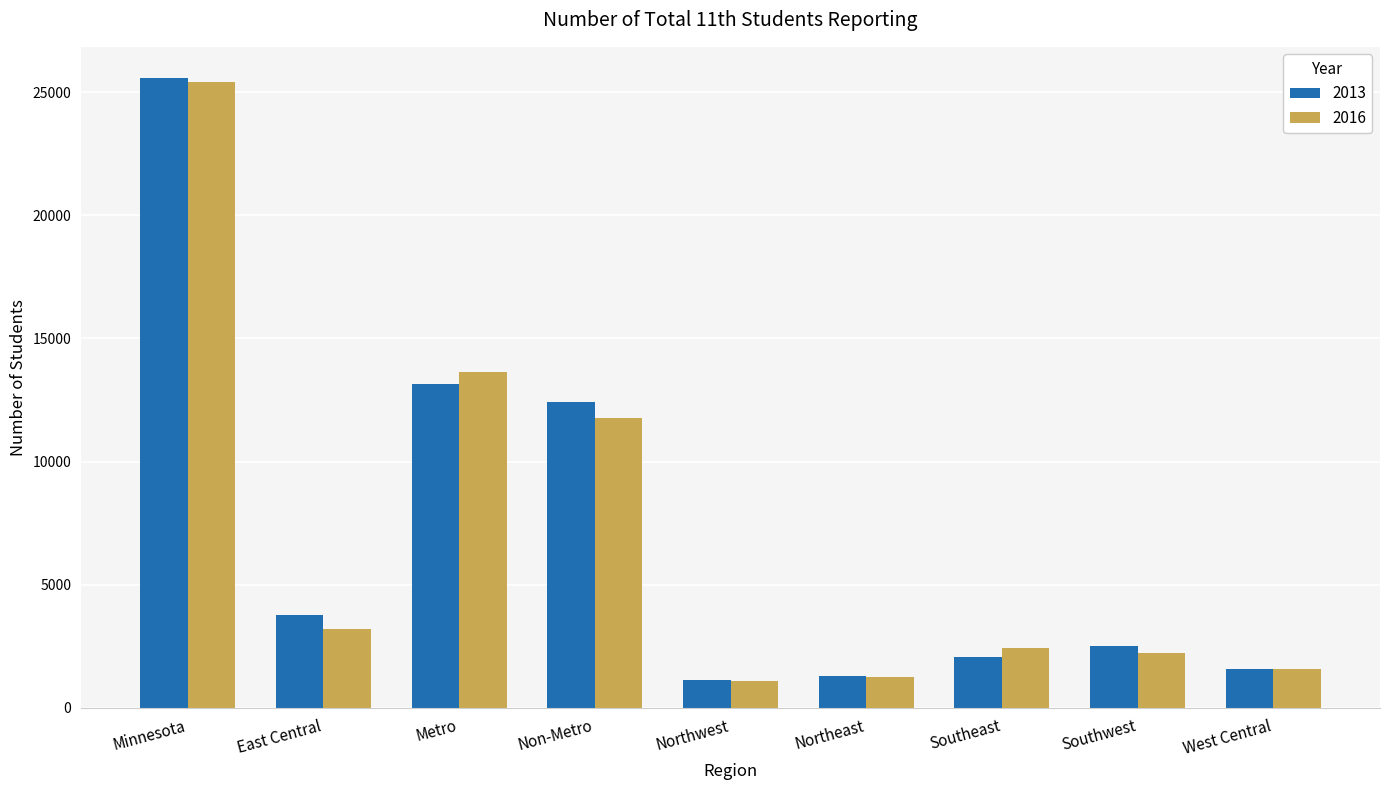

The 2013 series shows 33369 at Minnesota. True or false?

False